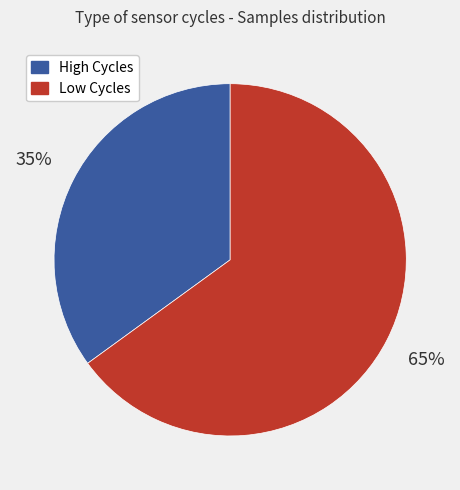

Does any single category account for the majority?

Yes